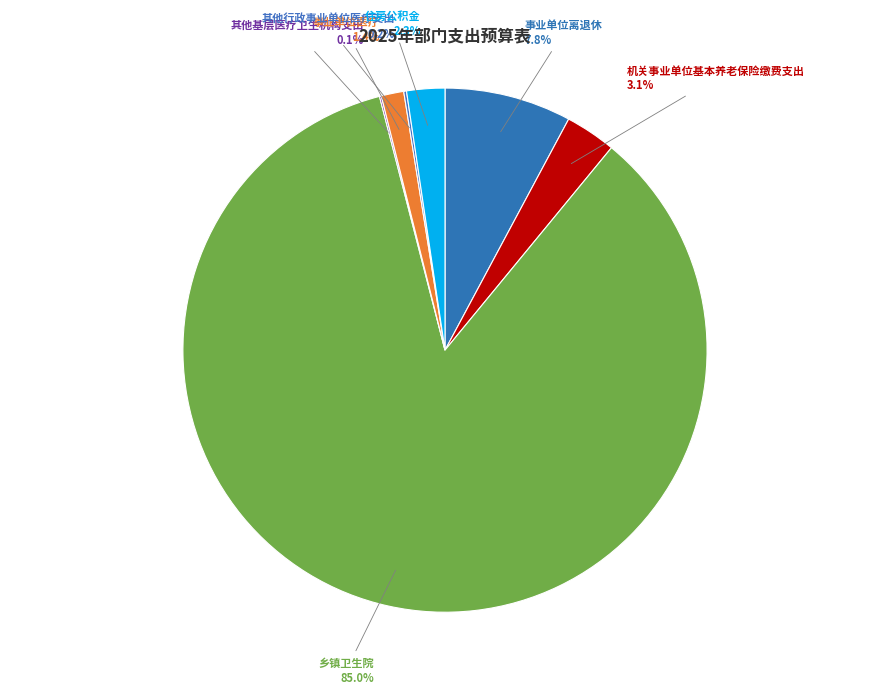

What is the largest slice in the pie chart?

乡镇卫生院